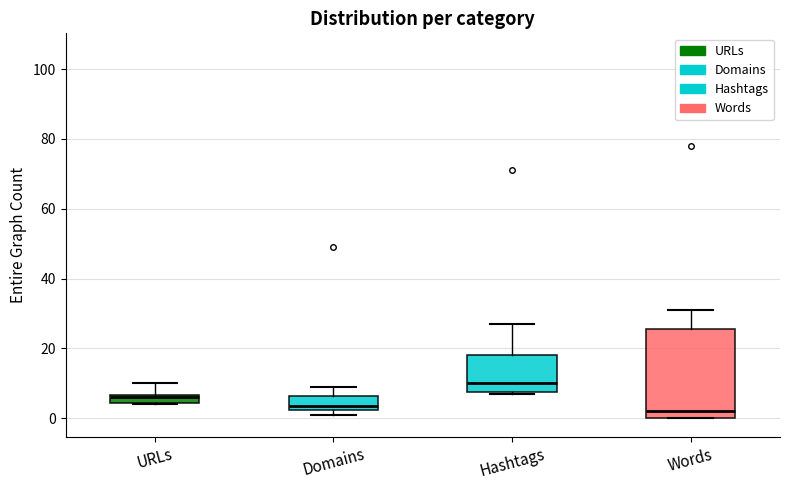

Which box is the tallest, from its lower edge to its upper edge?

Words